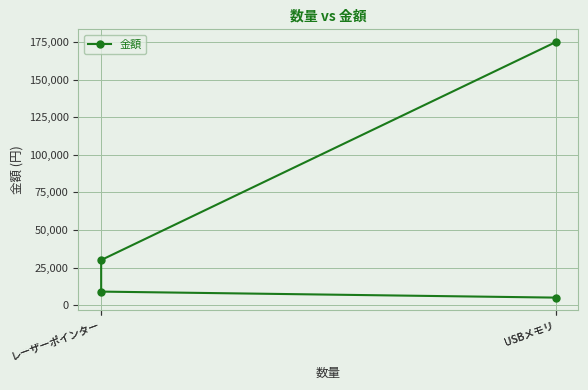

List the labels in order of value, smallest first.

USBメモリ, レーザーポインター, レーザーポインター, USBメモリ